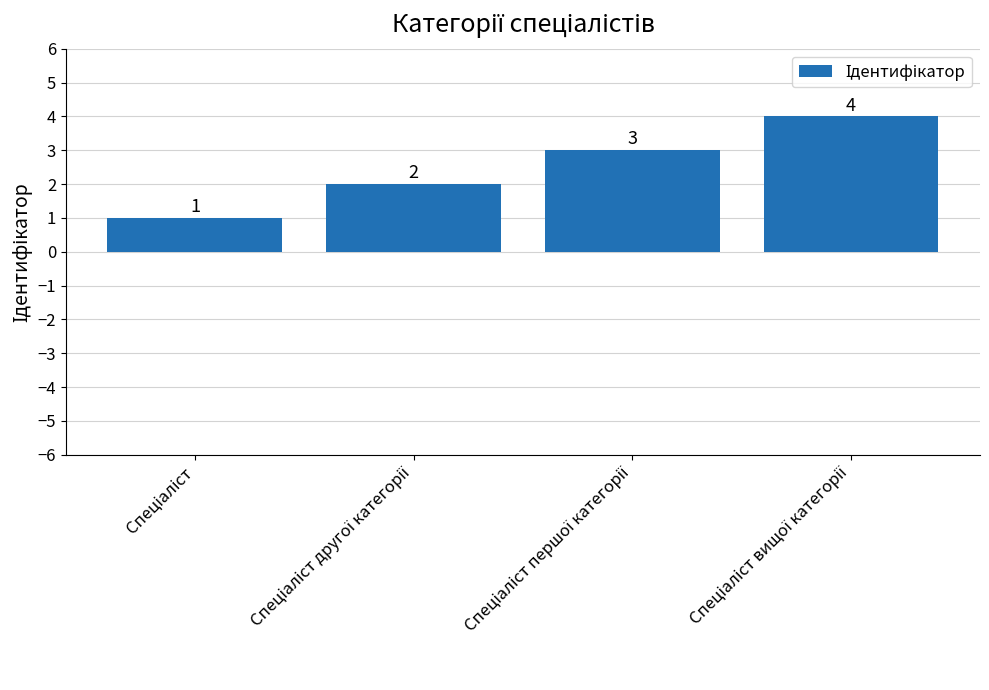

What is the sum of all values?

10